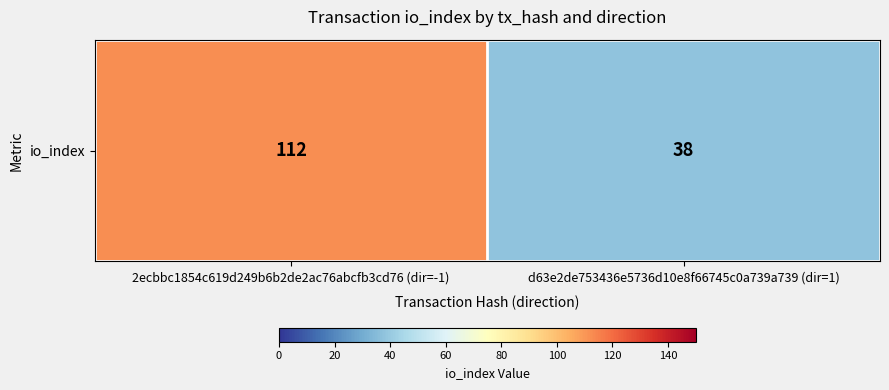

True or false: the data shows 38 at d63e2de753436e5736d10e8f66745c0a739a739 (dir=1).

True